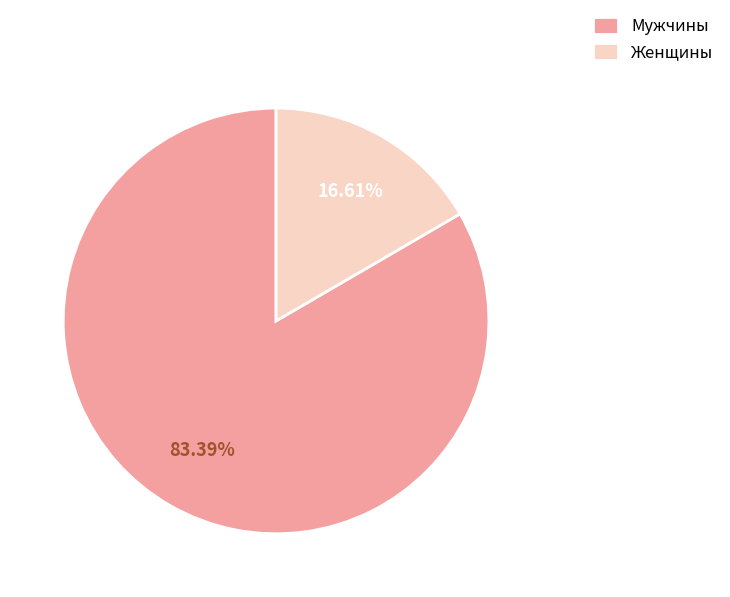

Approximately how many times larger is the value at Мужчины compared to Женщины?

5.0